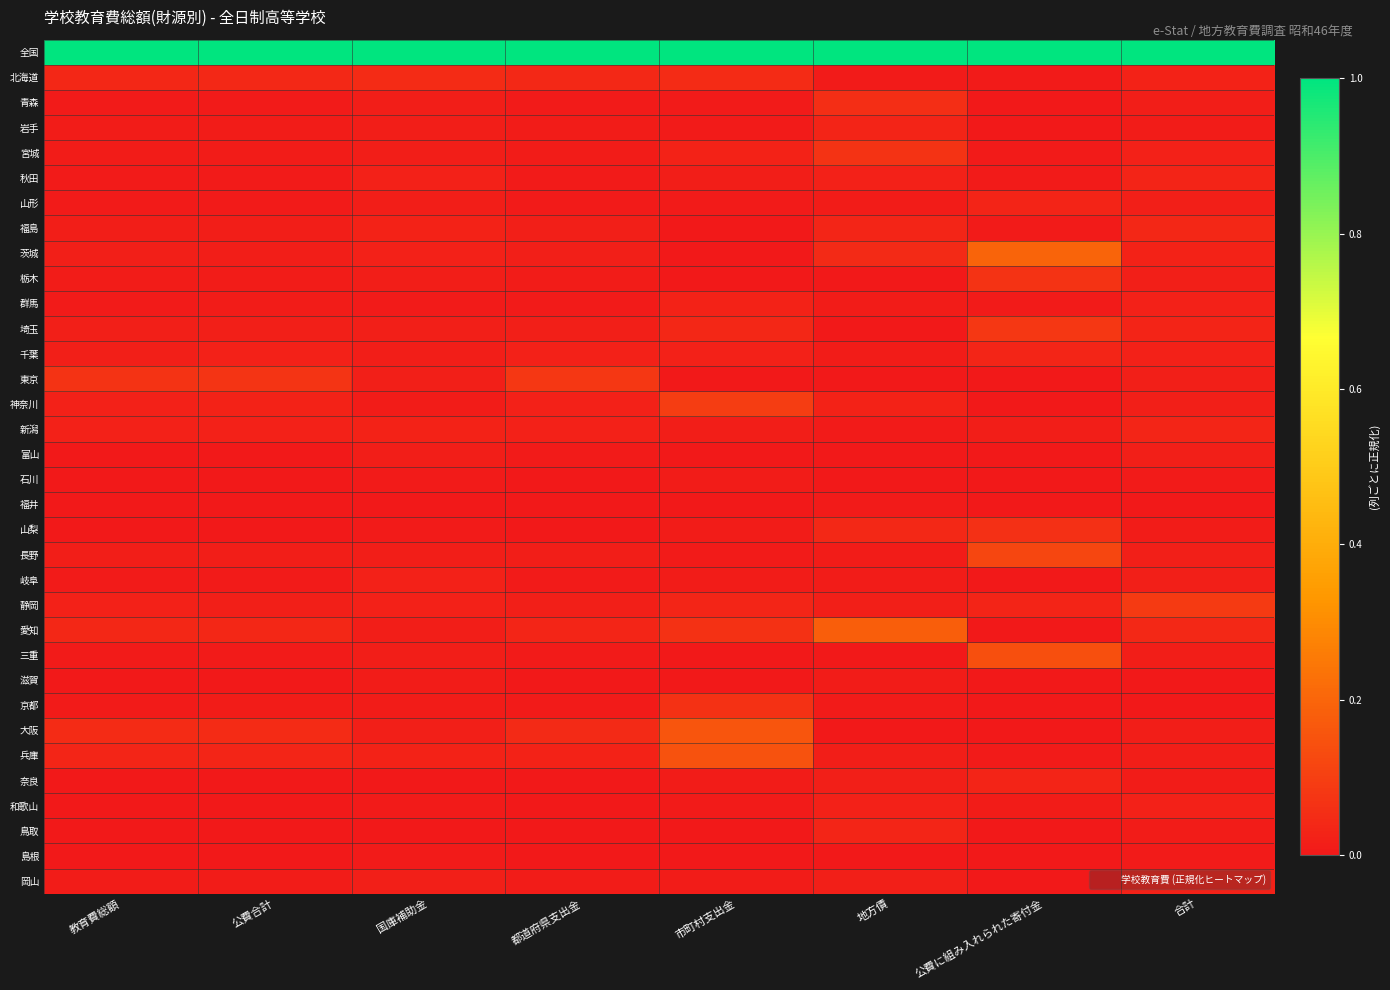

At 教育費総額, list the series in order from largest to smallest.

全国, 東京, 大阪, 北海道, 愛知, 兵庫, 神奈川, 静岡, 新潟, 千葉, 埼玉, 茨城, 福島, 長野, 宮城, 岡山, 岩手, 栃木, 群馬, 京都, 岐阜, 三重, 秋田, 山形, 青森, 富山, 石川, 和歌山, 滋賀, 島根, 山梨, 鳥取, 福井, 奈良